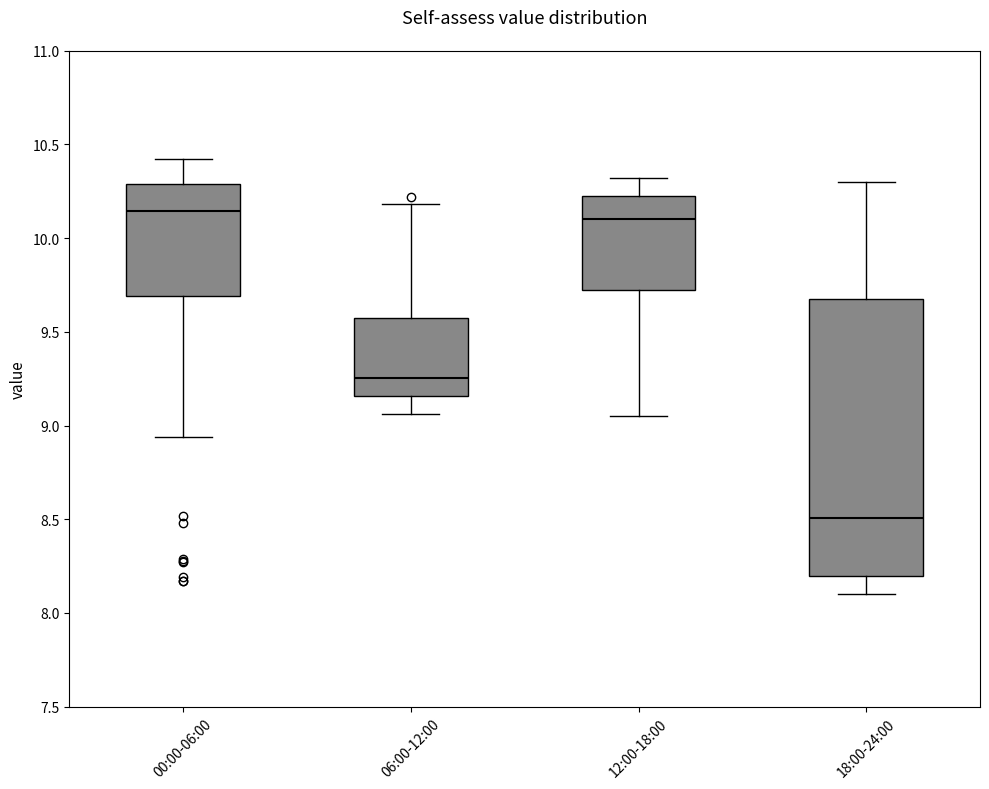

Where is the upper edge of the box for 18:00-24:00 on the y-axis? The values are not printed on the chart, so give them approximately, as read against the axis.

9.70